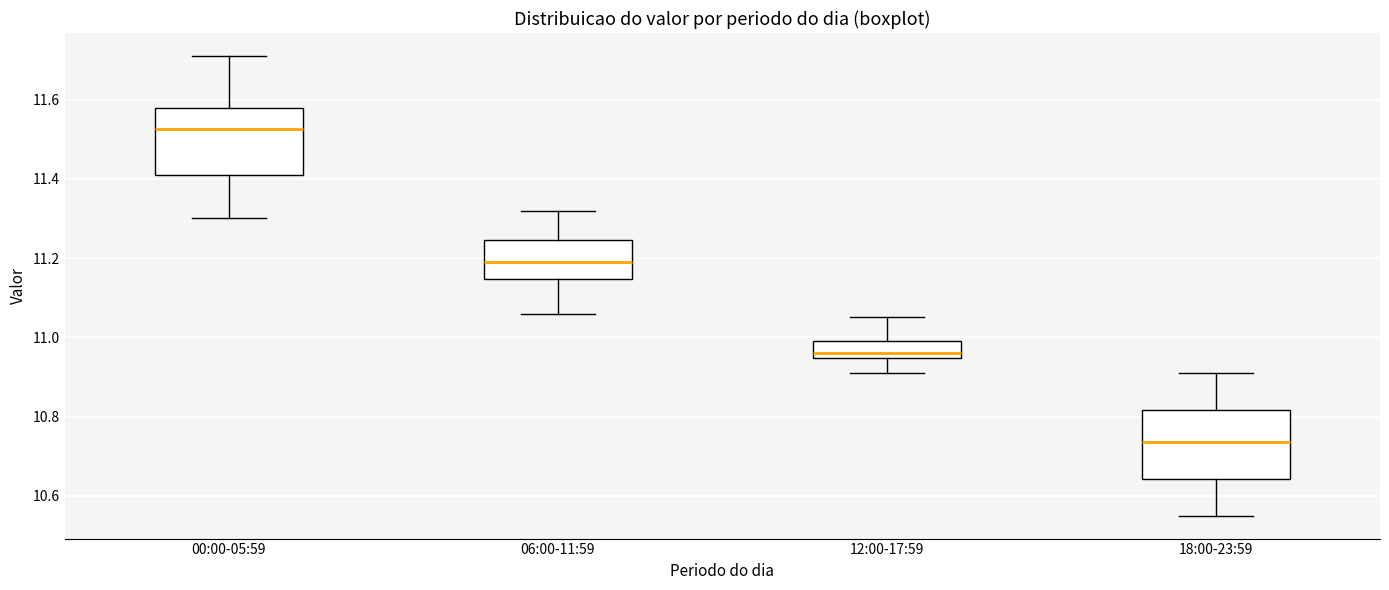

Reading left to right, transcribe this box plot: for each box, give where its median line is, the range the box spans, and where its two whiskers end, as read against the y-axis. The values are not printed on the chart, so give them approximately, as read against the axis.

00:00-05:59: median 11.52, box 11.42 to 11.58, whiskers 11.30 to 11.72
06:00-11:59: median 11.20, box 11.14 to 11.24, whiskers 11.06 to 11.32
12:00-17:59: median 10.96, box 10.94 to 11.00, whiskers 10.92 to 11.06
18:00-23:59: median 10.74, box 10.64 to 10.82, whiskers 10.56 to 10.92